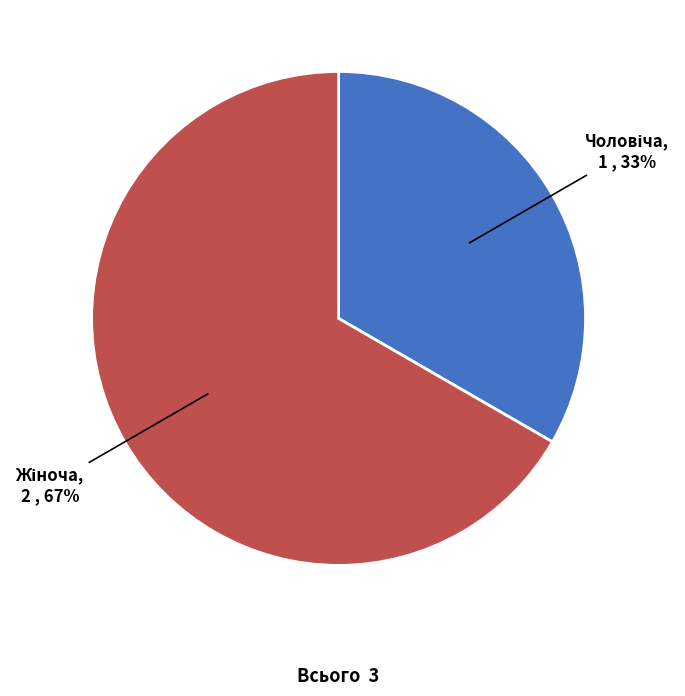

To the nearest percent, what is the average slice percentage?

50%